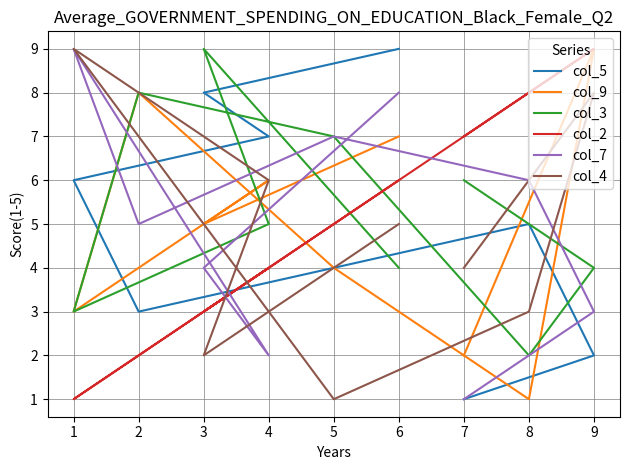

How many distinct data groups are displayed?

6